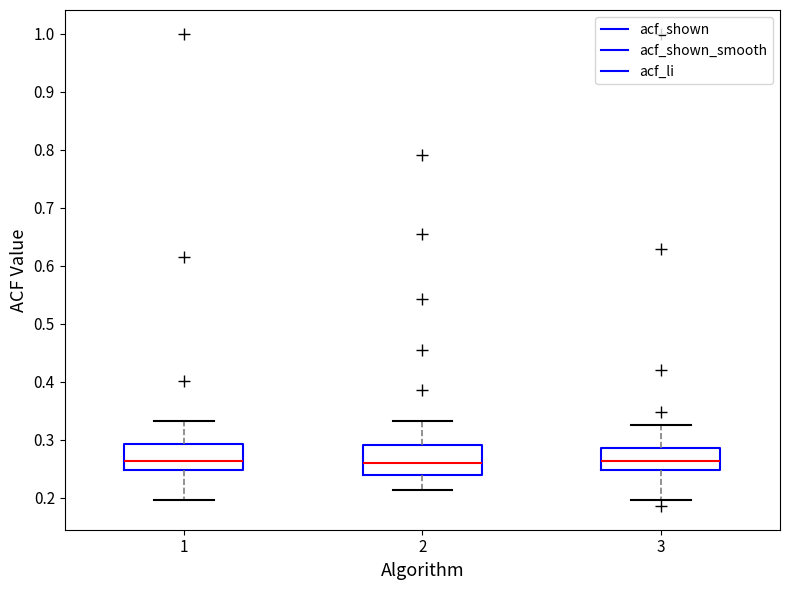

Where is the lower edge of the box at x = 2 on the y-axis? The values are not printed on the chart, so give them approximately, as read against the axis.

0.24